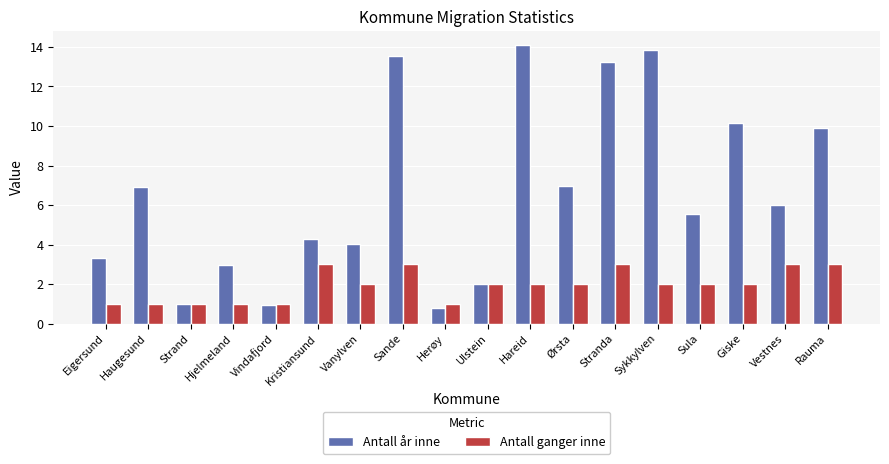

How many categories are shown in the chart?

18